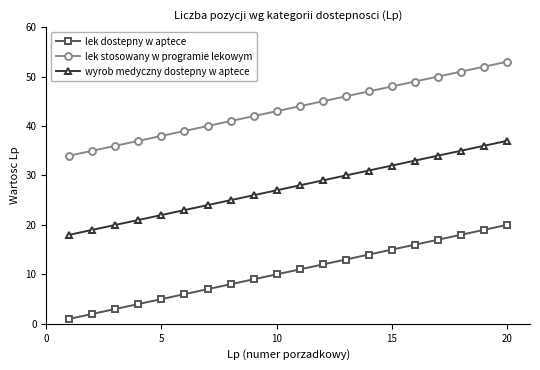

True or false: lek dostepny w aptece and wyrob medyczny dostepny w aptece cross at least once.

False